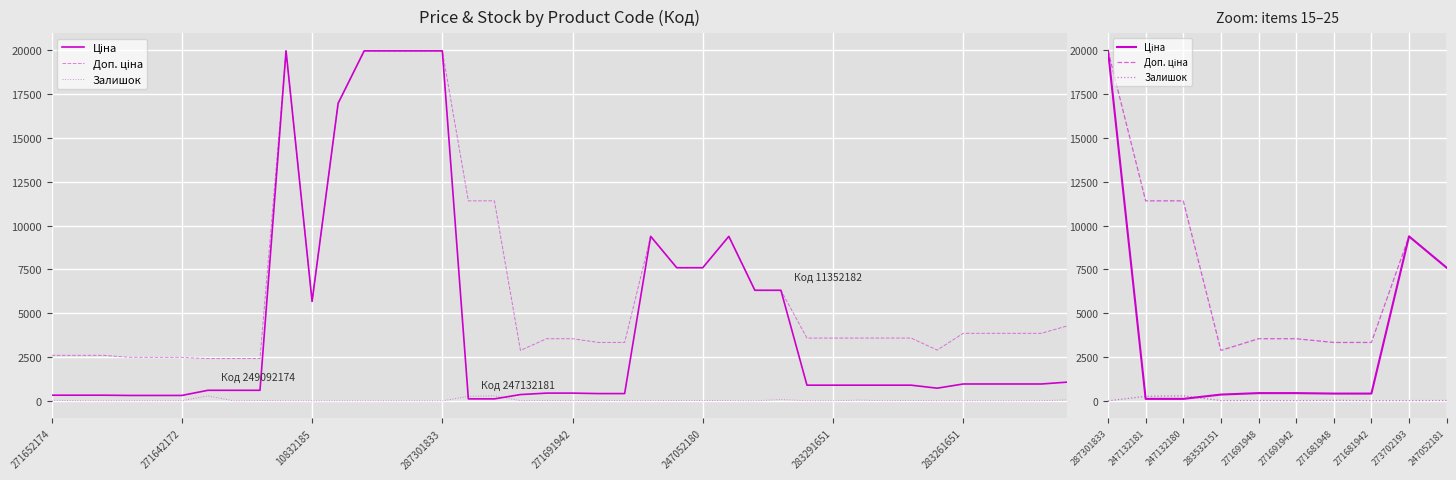

Reading right to left, extract all data points from this chart.

Ціна: 7596.5	9384.0	416.6	416.6	443.1	443.1	359.9	114.1	114.1	19964.2
Доп. ціна: 7596.5	9384.0	3332.5	3332.5	3545.0	3545.0	2878.8	11410.0	11410.0	19964.2
Залишок: 20.0	16.0	10.0	30.0	13.0	22.0	14.0	290.0	260.0	0.0